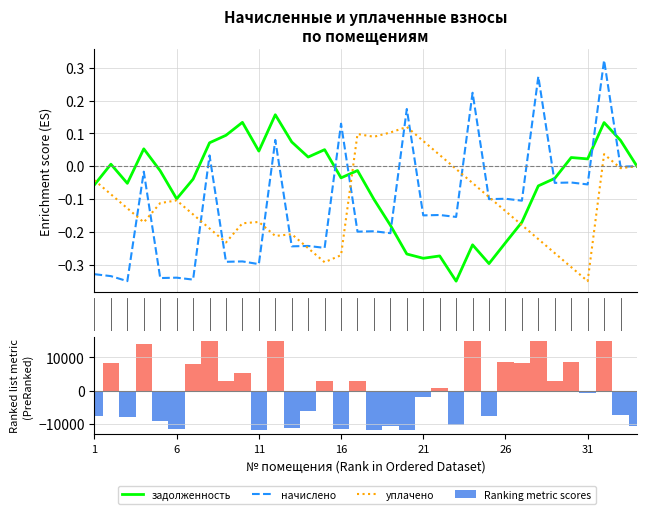

What is the sum of the начислено values at 17 and 30?

-0.3